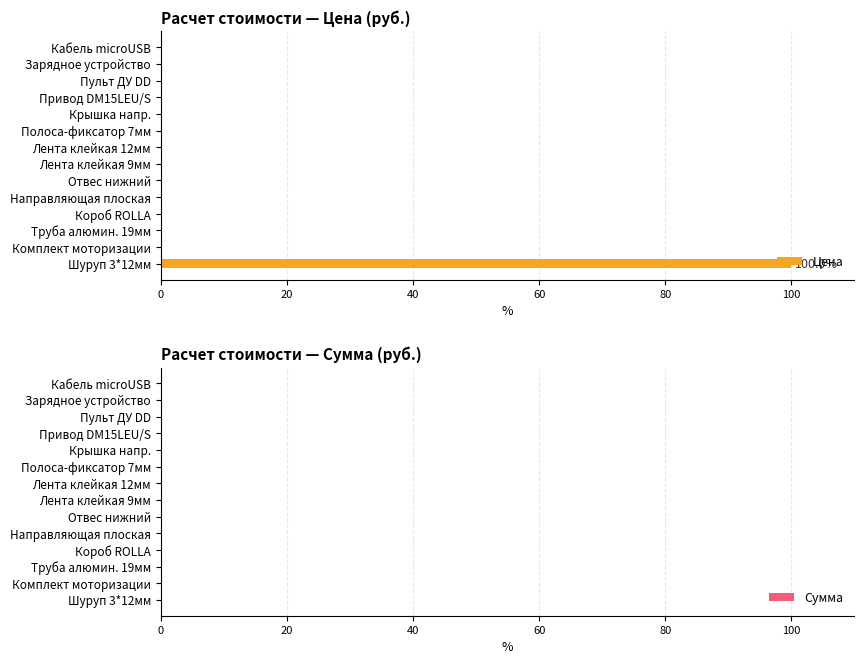

What is the sum of all values?

100